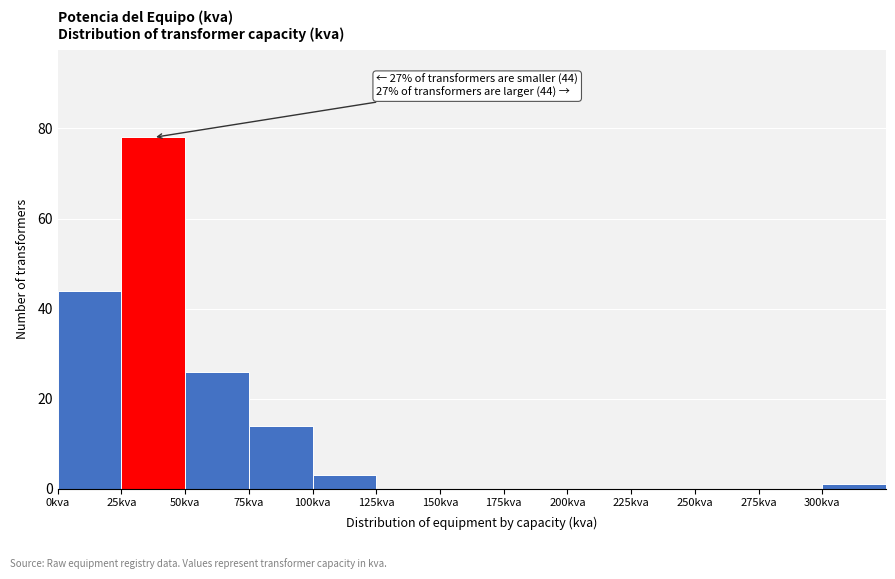

Over which range of the x-axis is the bar tallest?

25 to 50